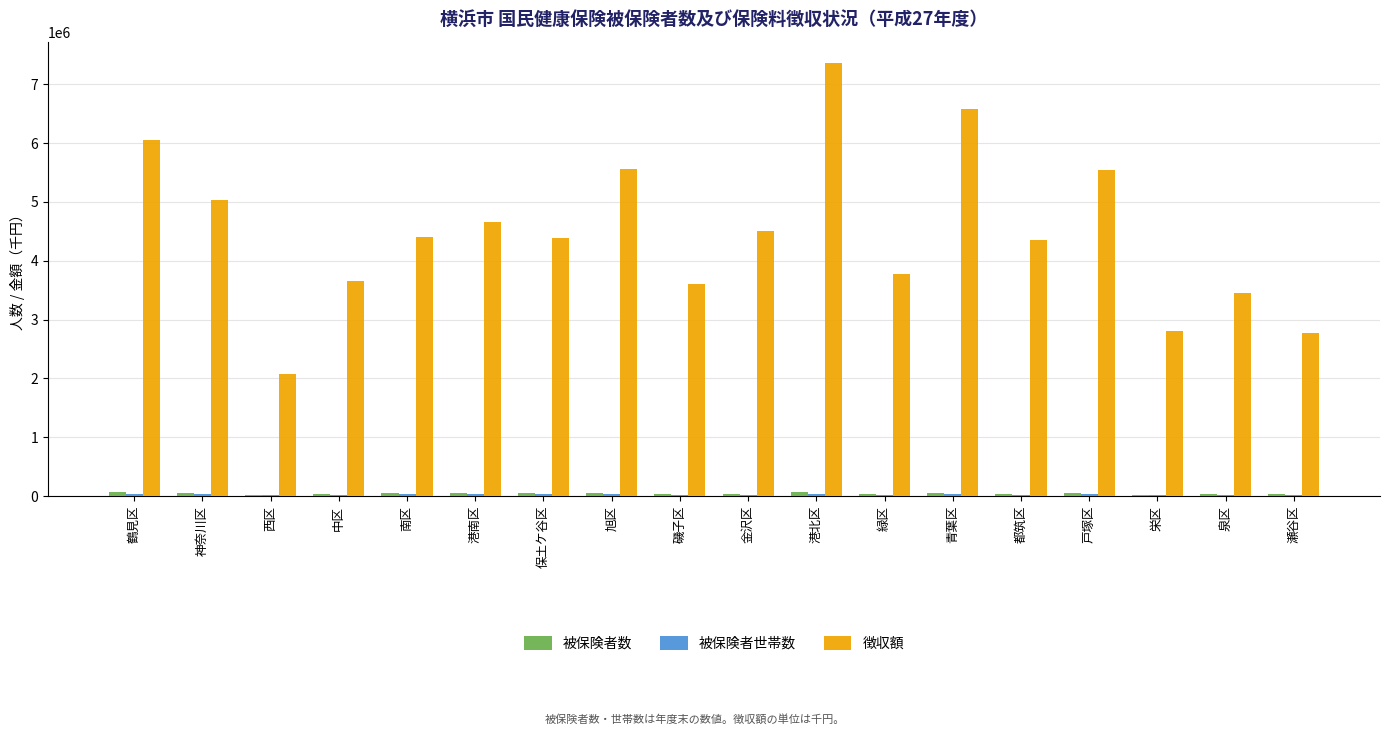

At which category is the sum across all series the highest?

港北区